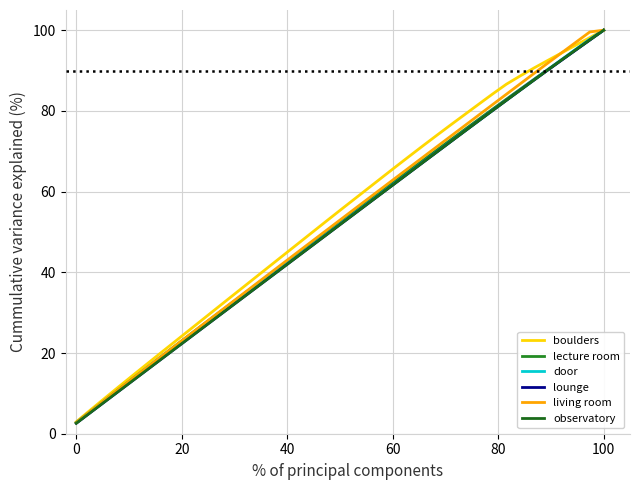

How many lines are shown in the chart?

6